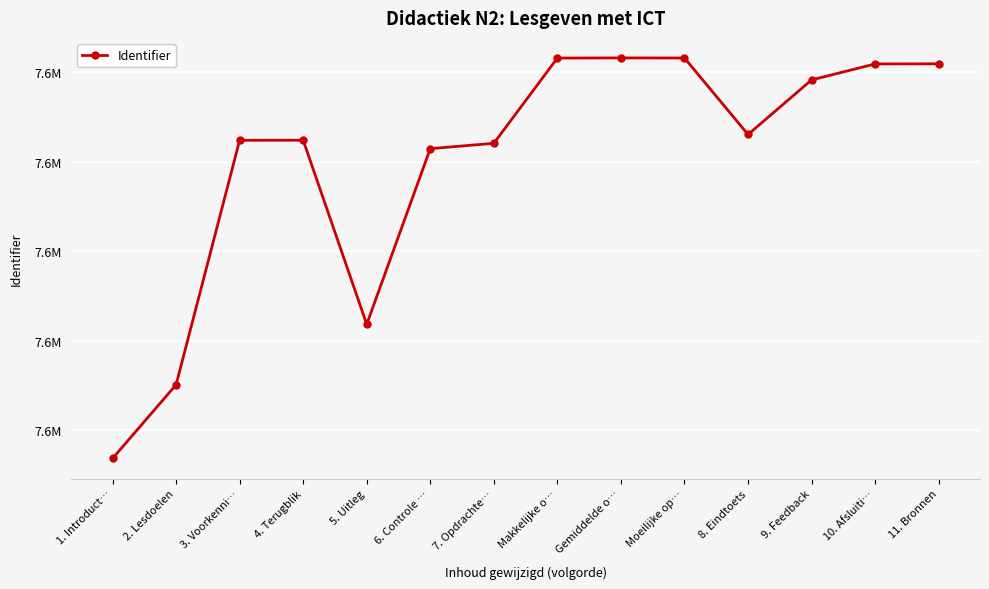

Reading left to right, what are all the values shown in this chart?

7573372	7575018	7580474	7580476	7576368	7580288	7580407	7582310	7582313	7582311	7580604	7581822	7582179	7582181